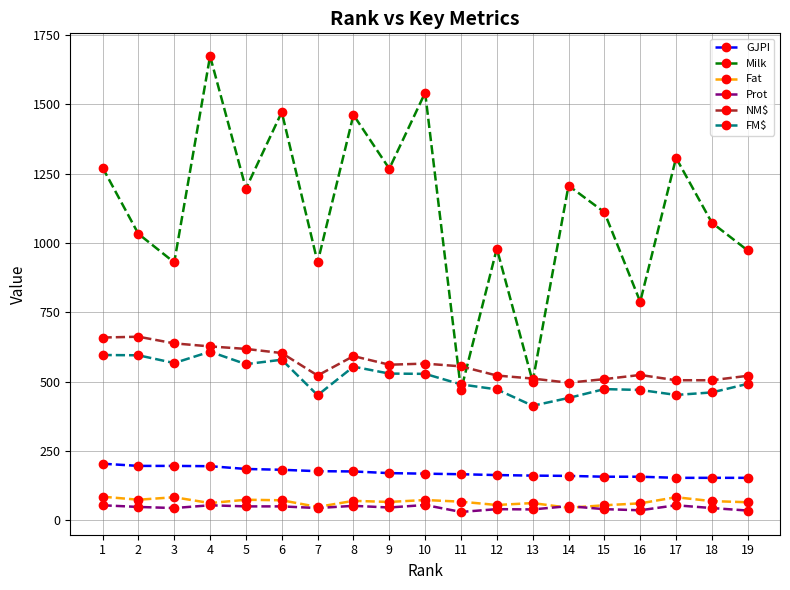

How many distinct data groups are displayed?

6